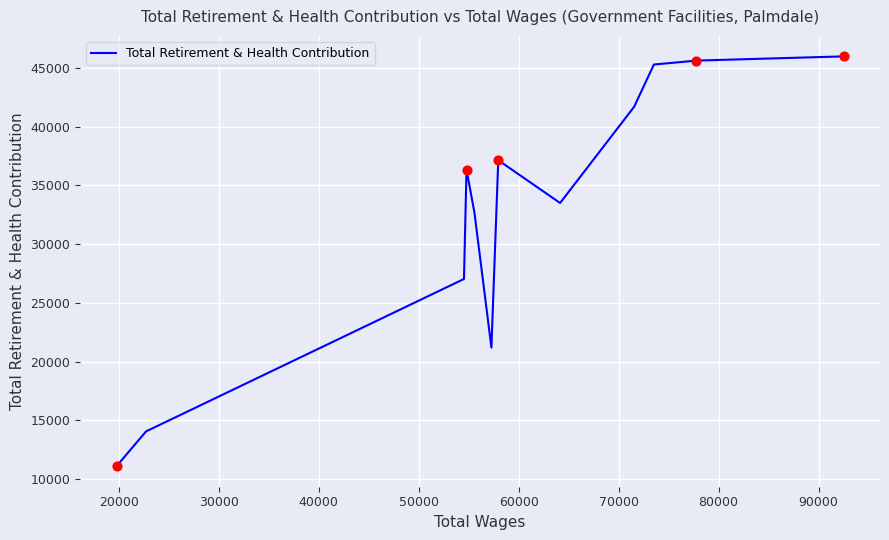

What is the difference between the maximum and minimum values?

34876